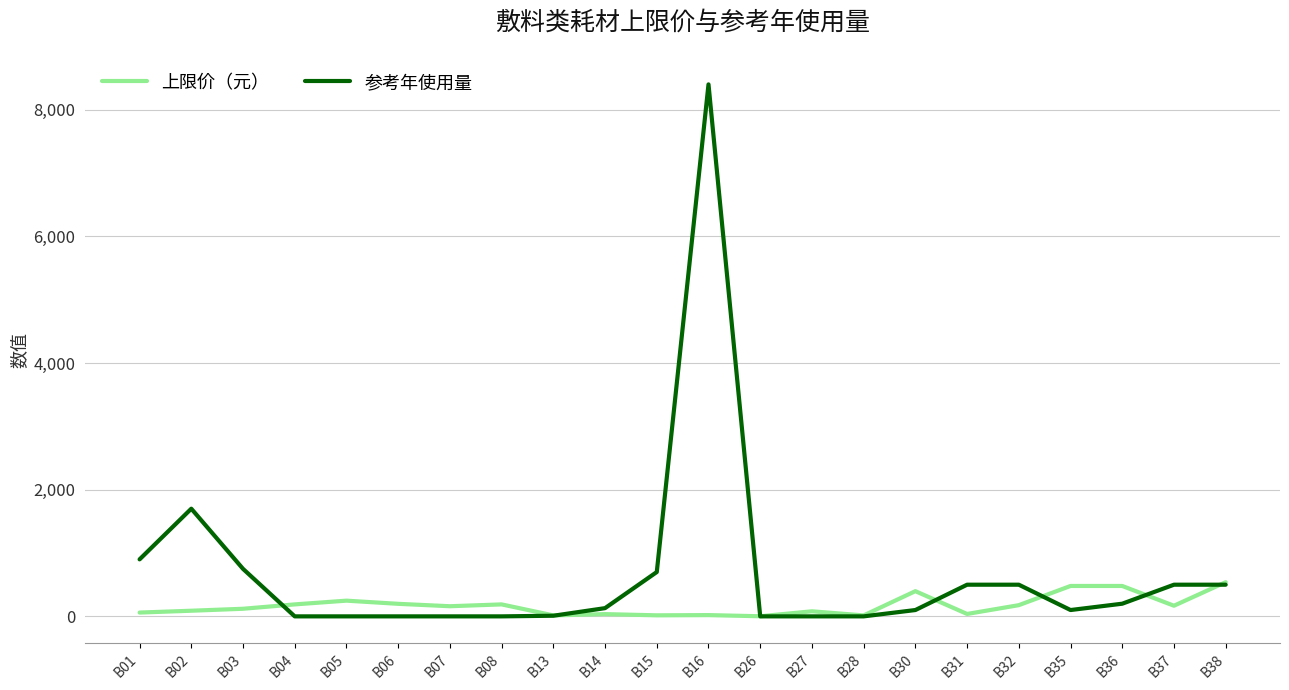

Where is 参考年使用量 nearest to the value 4200?

B02